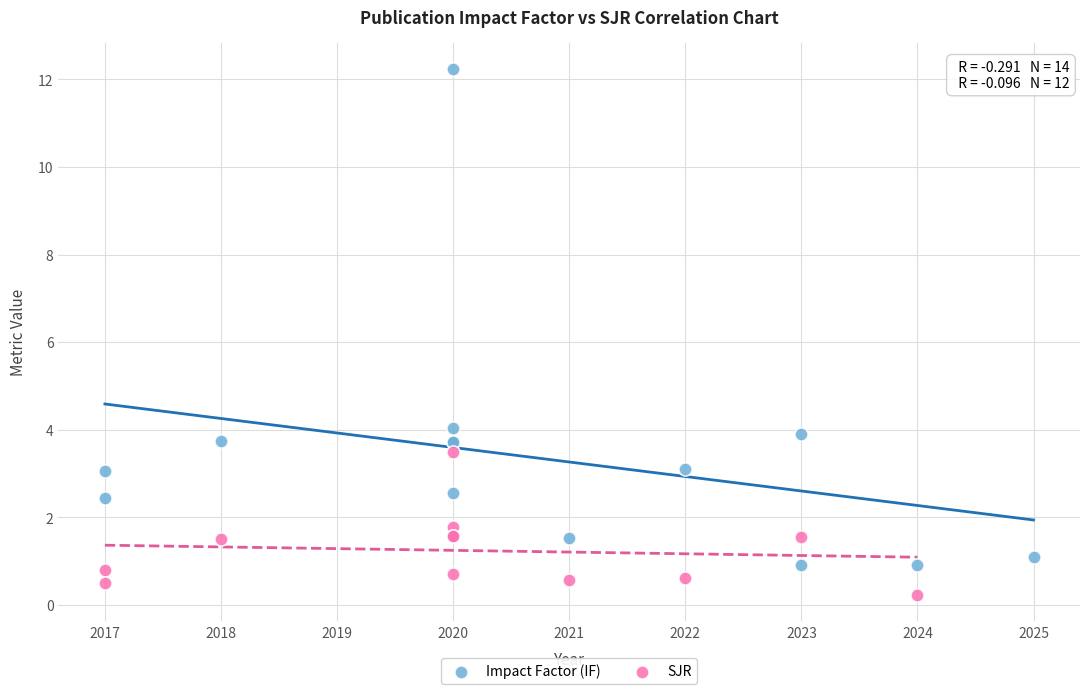

Which series reaches the minimum Y coordinate?

SJR